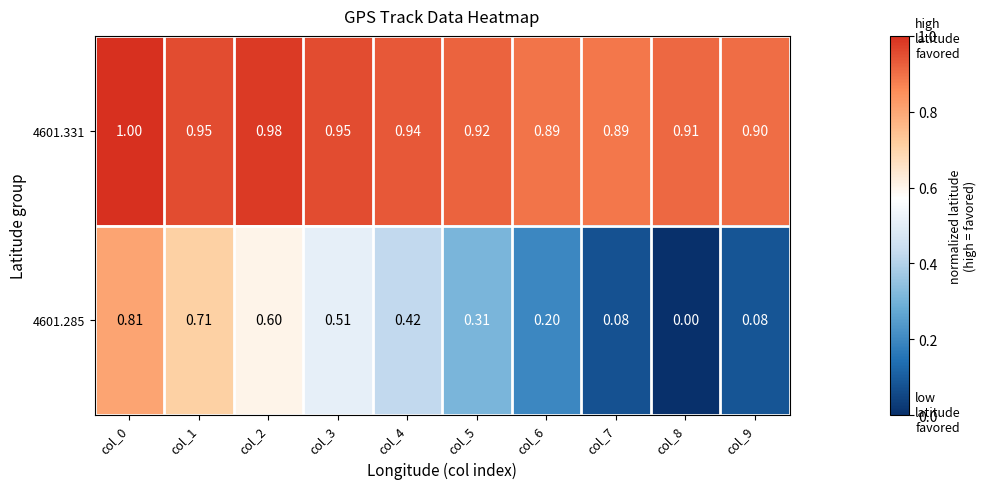

Is the value of 4601.285 at col_2 greater than the value of 4601.331 at col_1?

No